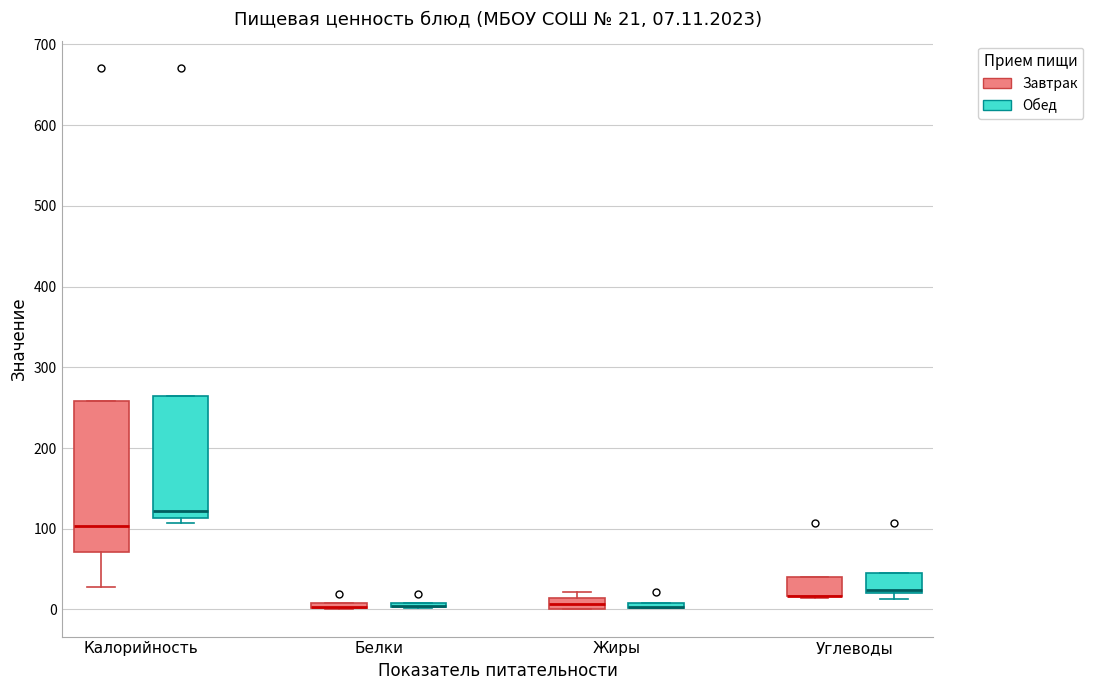

Which box is the tallest, from its lower edge to its upper edge?

Калорийность (Завтрак)